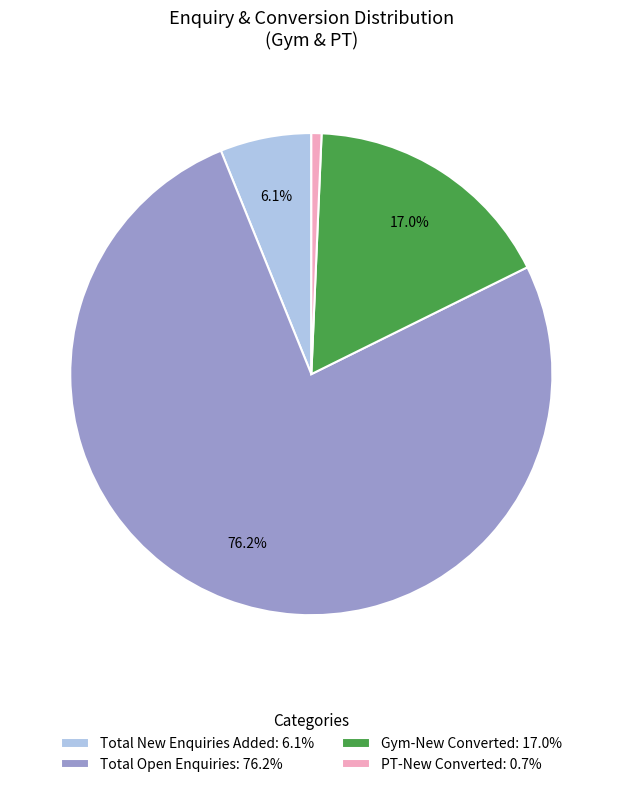

Between Total New Enquiries Added: 6.1% and Total Open Enquiries: 76.2%, which is larger?

Total Open Enquiries: 76.2%